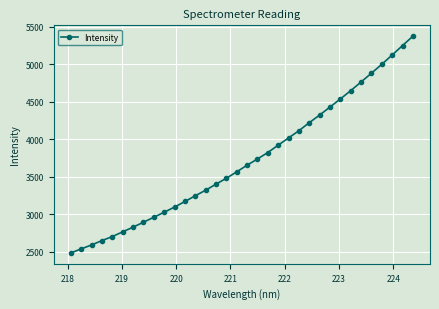

How many series are shown in this chart?

1